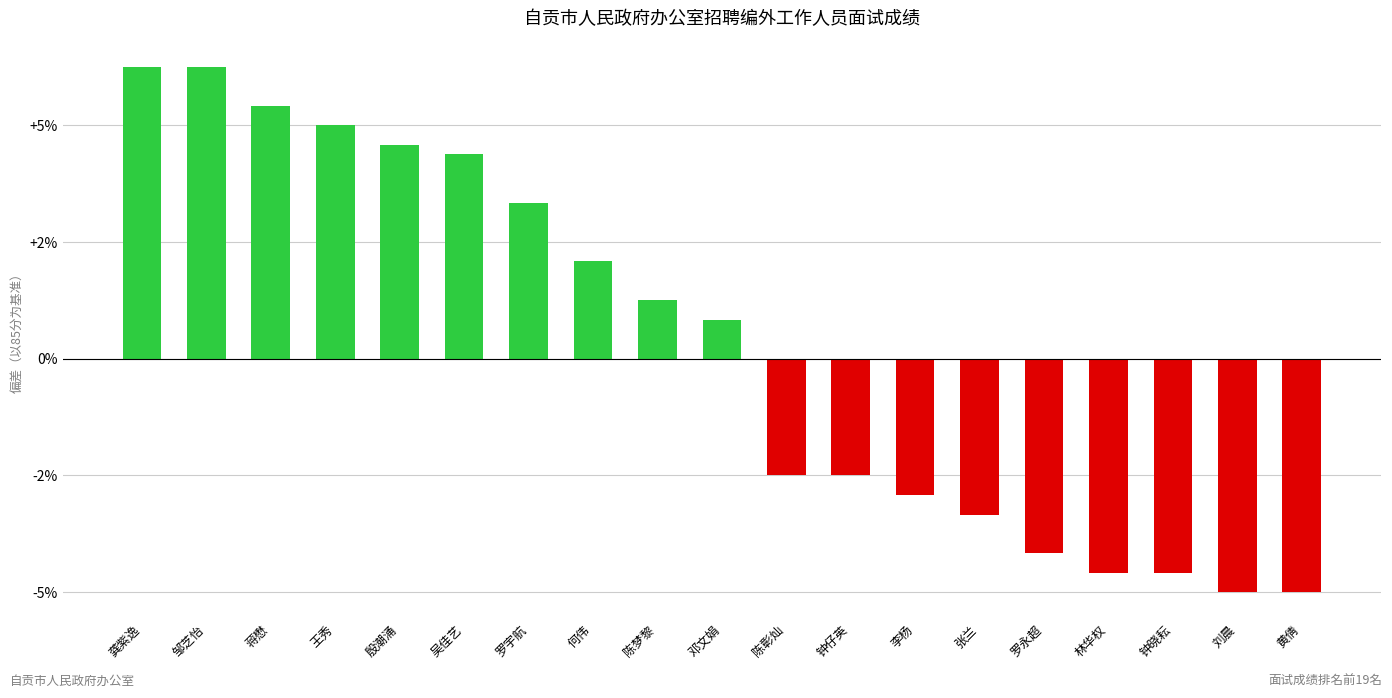

What is the value of the 13th bar from the left?

-2.3